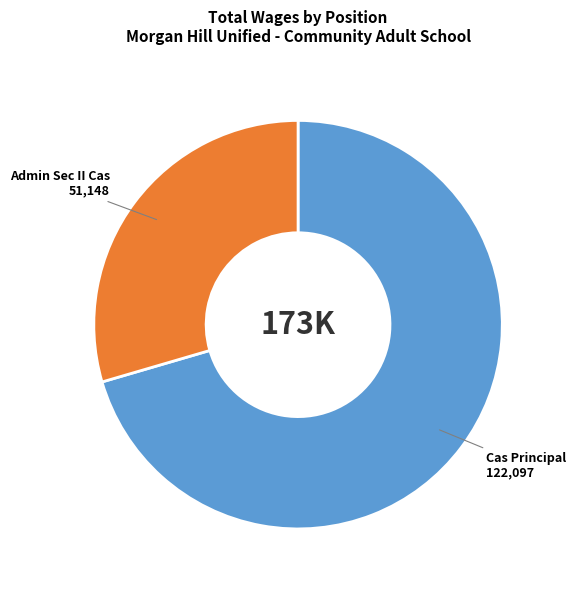

Is it true that Admin Sec II Cas is 40% of the pie?

False